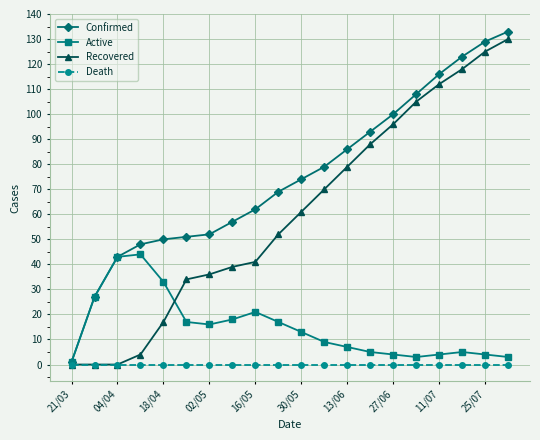

Rank the series by their average value, from highest to lowest.

Confirmed, Recovered, Active, Death